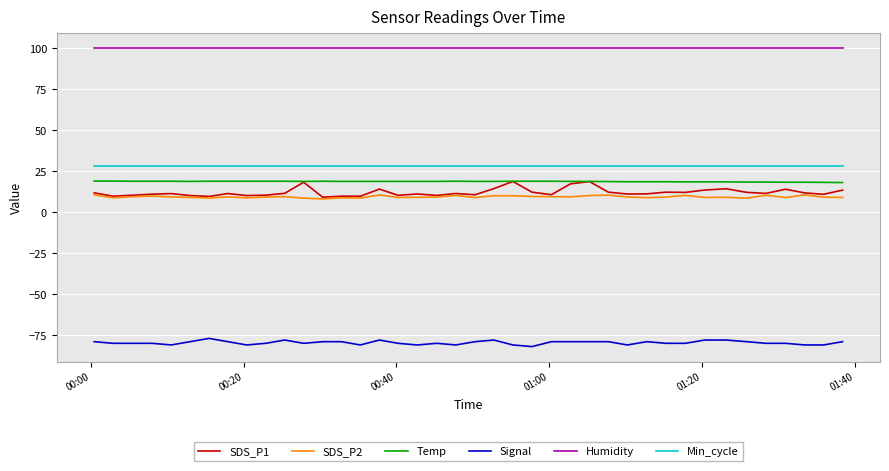

What is the maximum value for Signal?

-77.0